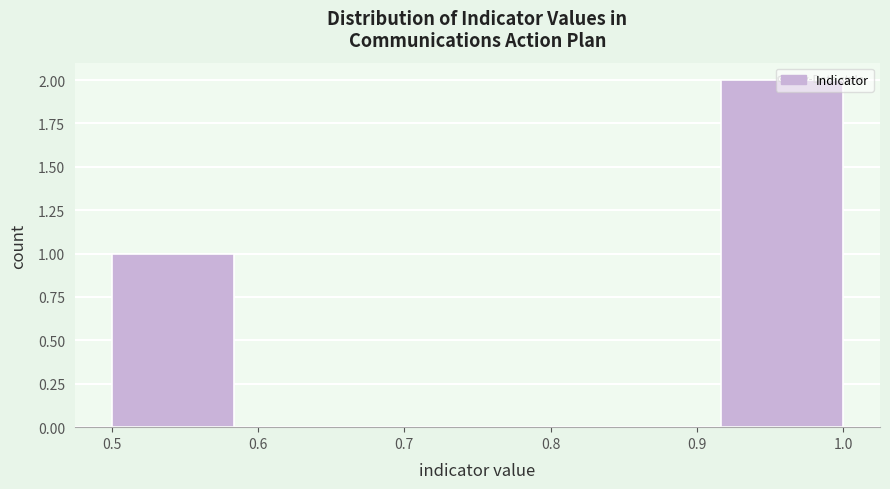

What is the height of the bar covering 0.92 to 1.00 on the x-axis? Neither the bar edges nor the heights are printed on the chart, so give them approximately, as read against the axes.

2